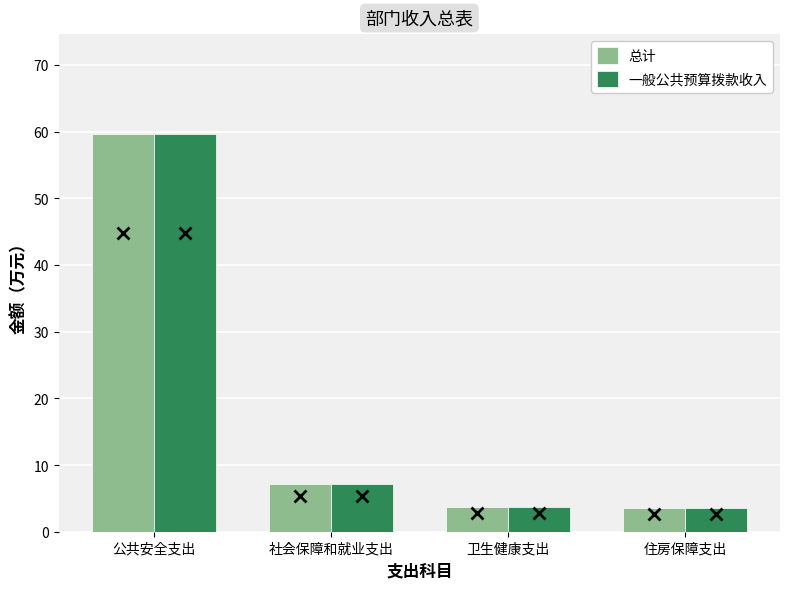

The value of 总计 at 卫生健康支出 is 6.0. True or false?

False